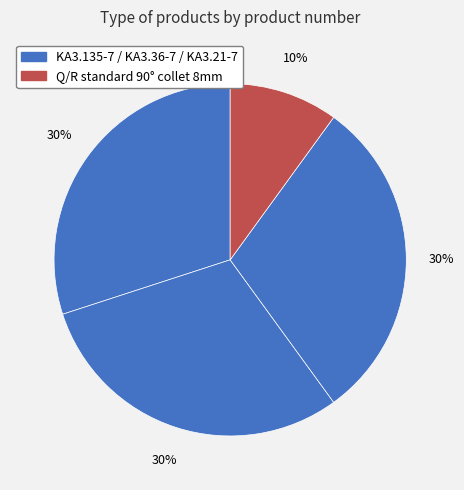

How many segments does this pie chart have?

4